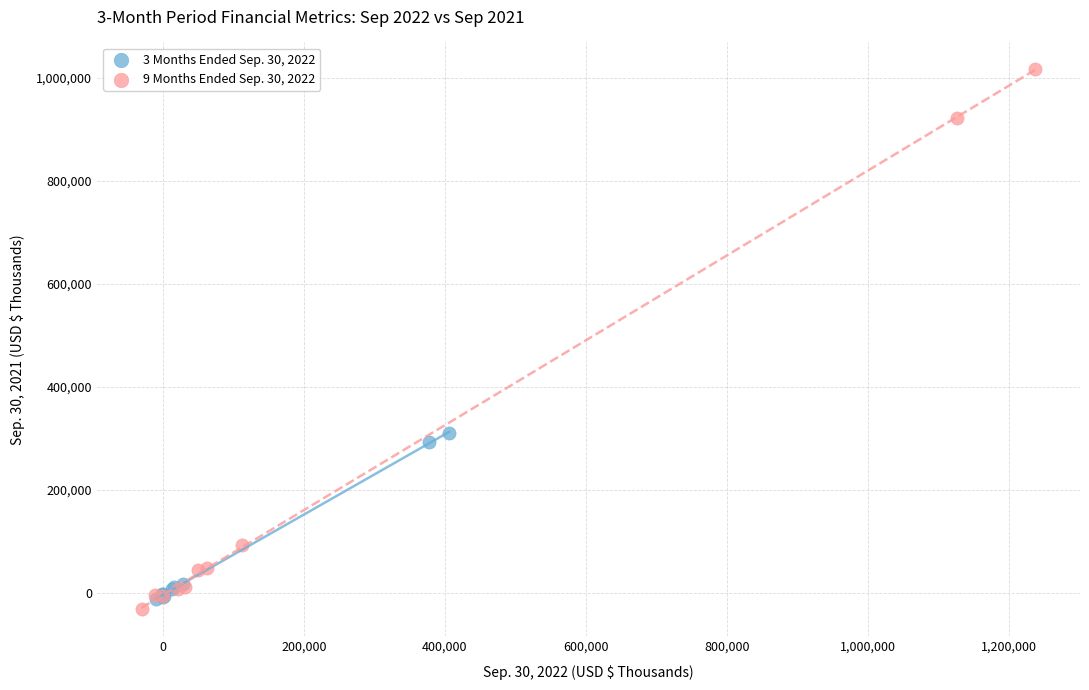

Which series contains the lowest Y value?

9 Months Ended Sep. 30, 2022